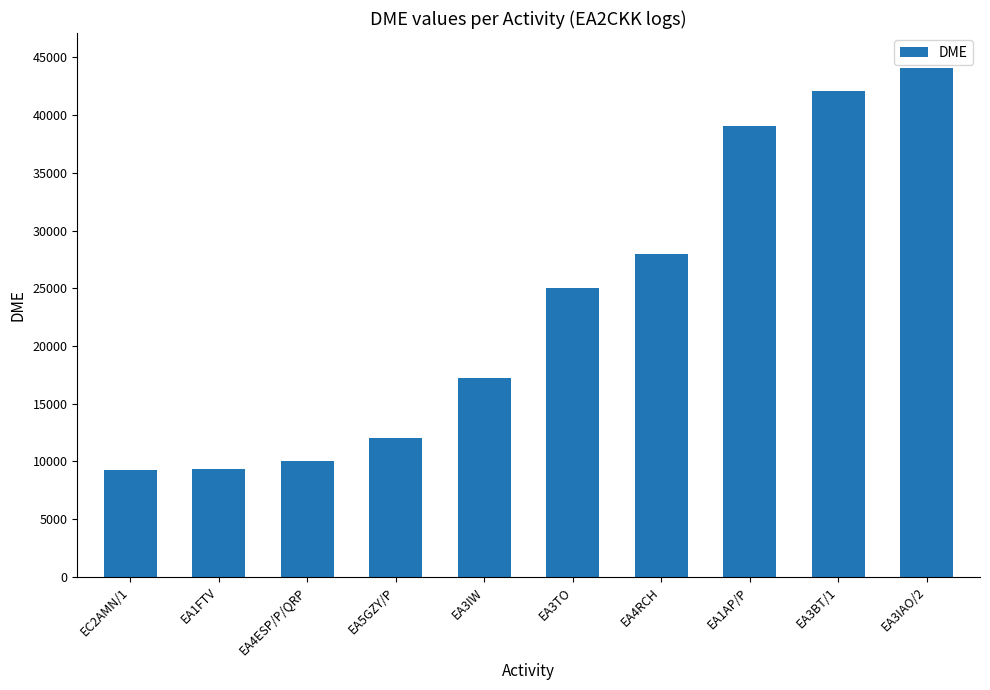

Are the bars horizontal?

No